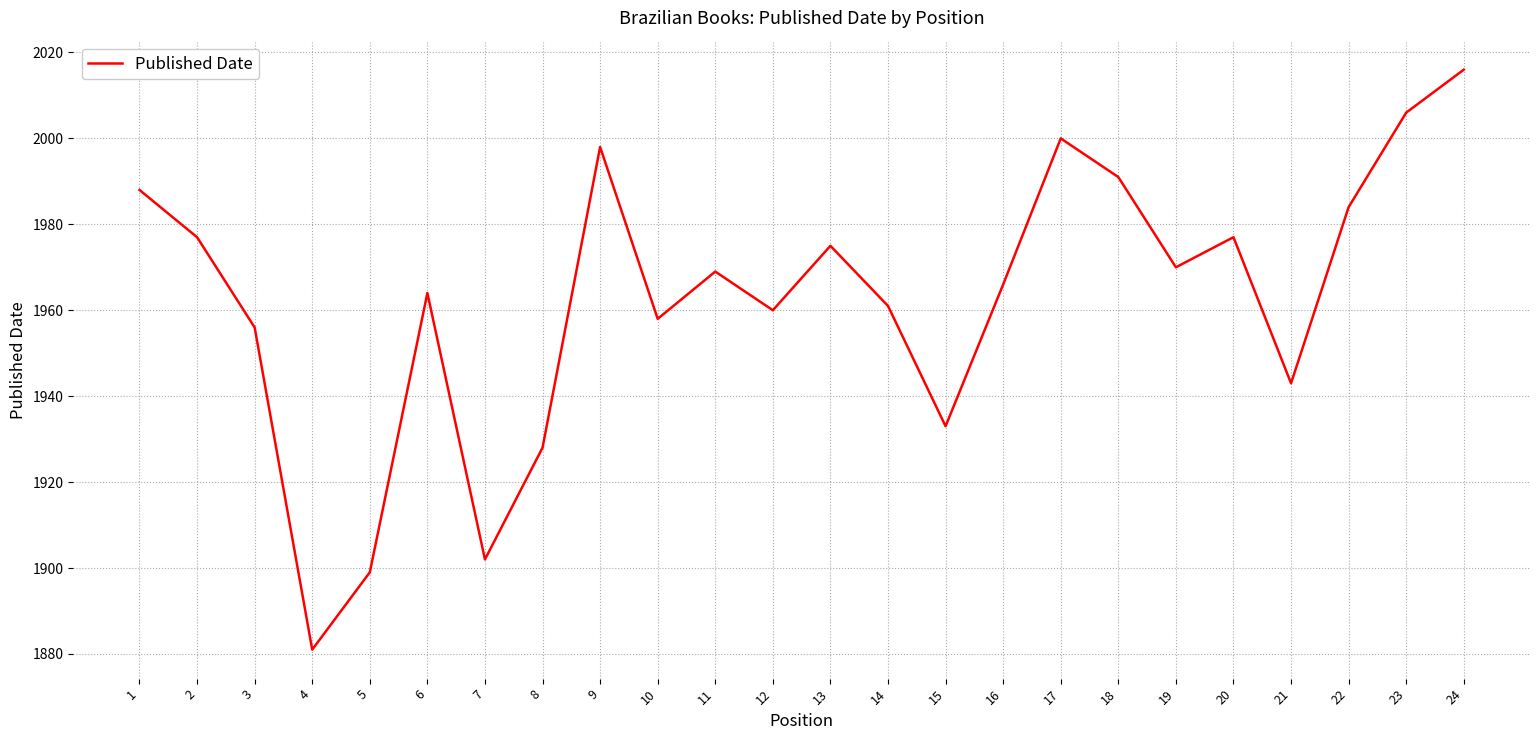

At which category does the chart reach its peak across all series?

24